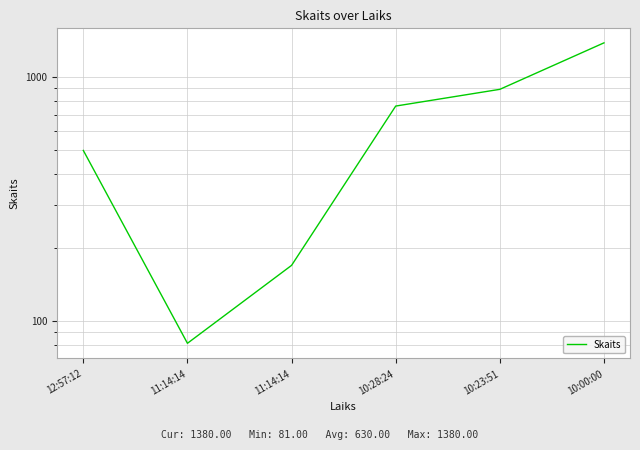

How many distinct data groups are displayed?

1